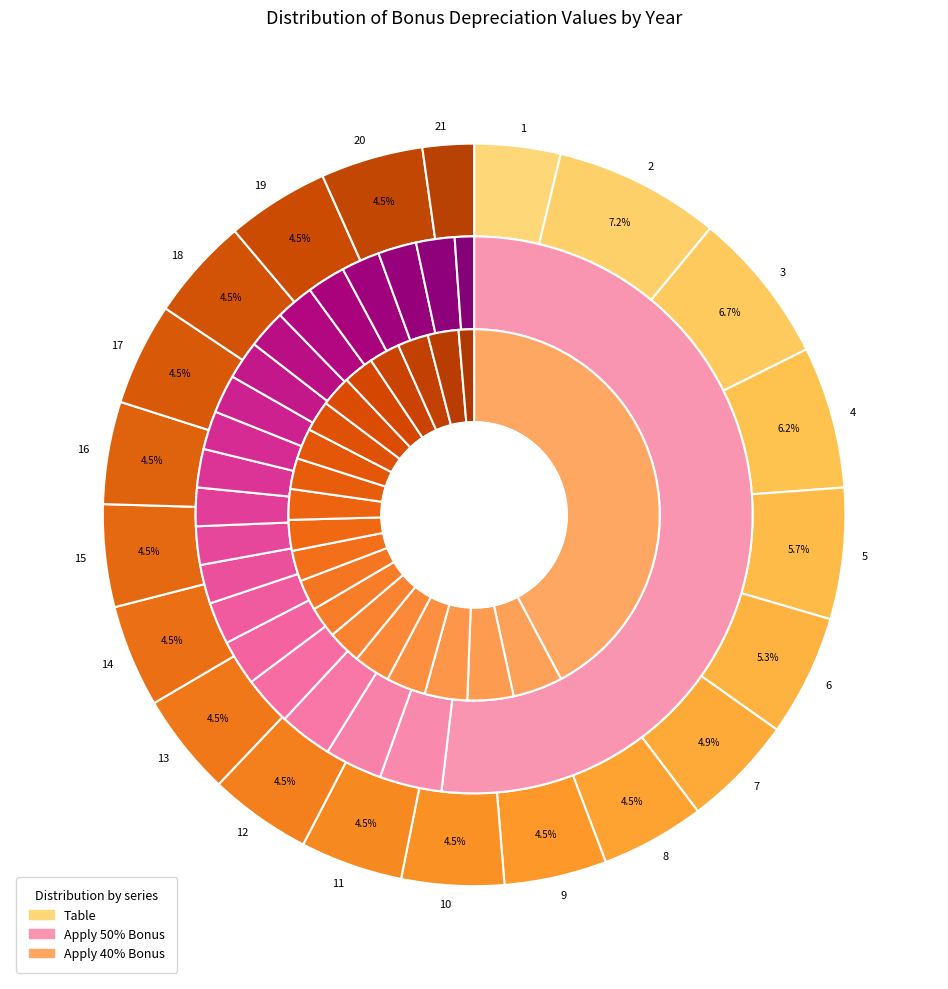

To the nearest percent, what is the difference between the 15 and 4 slice percentages?

2%